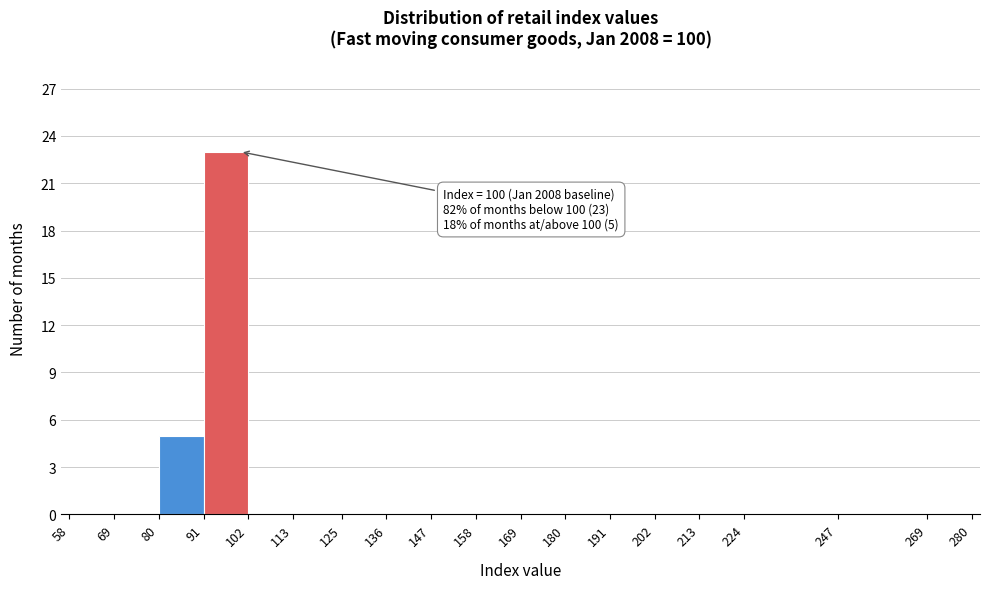

Which range on the x-axis has the tallest bar?

91 to 102